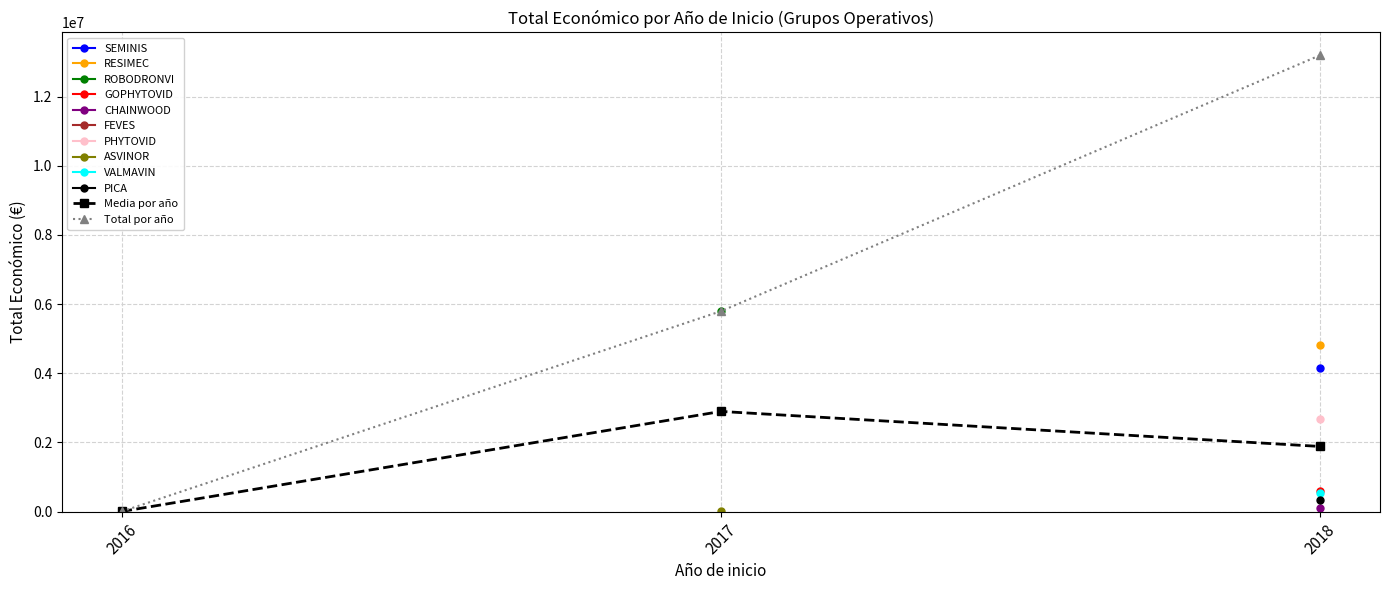

What is the value of the Media por año point at the 2nd from the left?

2897996